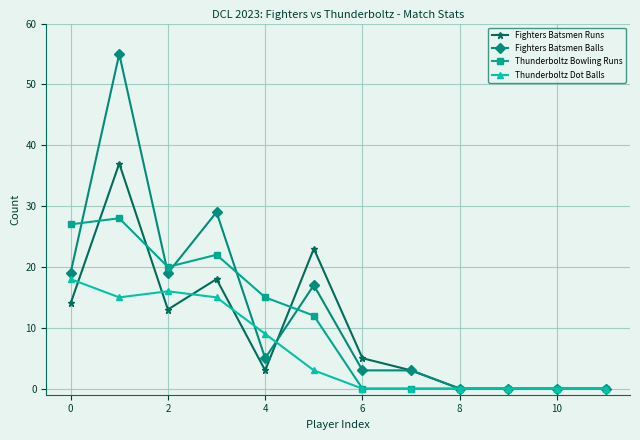

Which series has the largest total across all categories?

Fighters Batsmen Balls